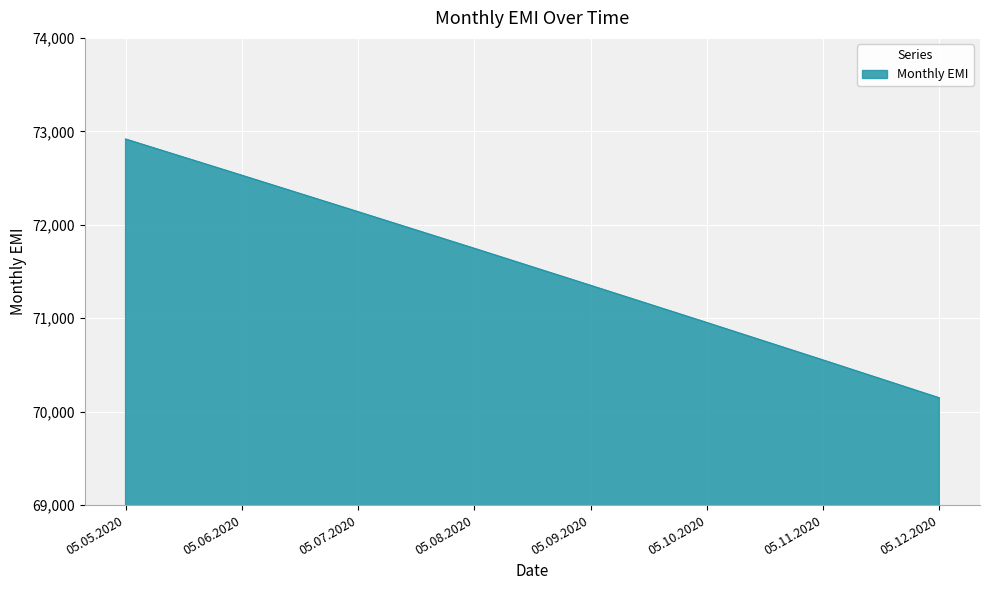

The value at 05.07.2020 is 72139.0. True or false?

True